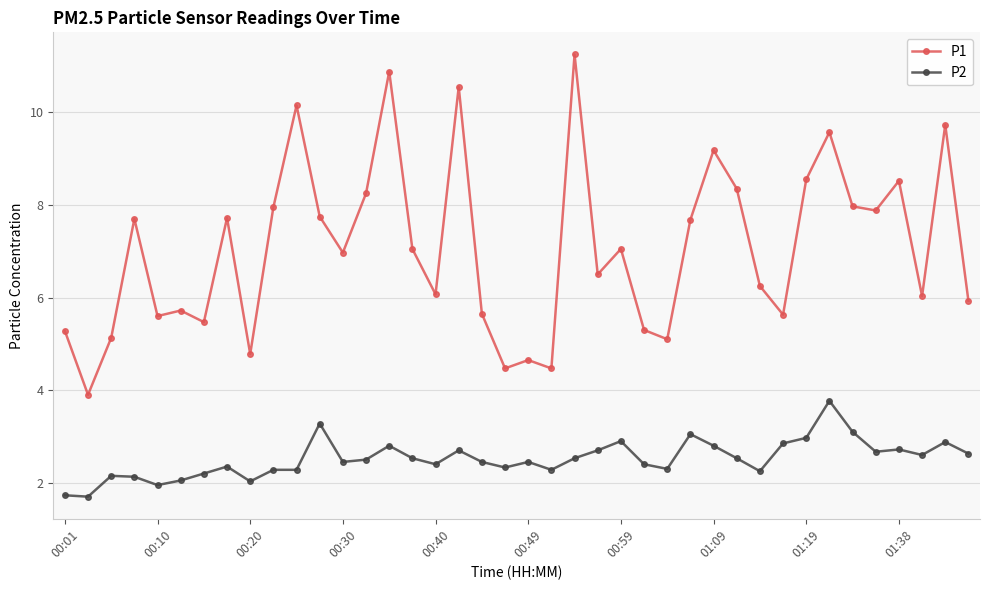

Rank the series by their maximum value, from lowest to highest.

P2, P1